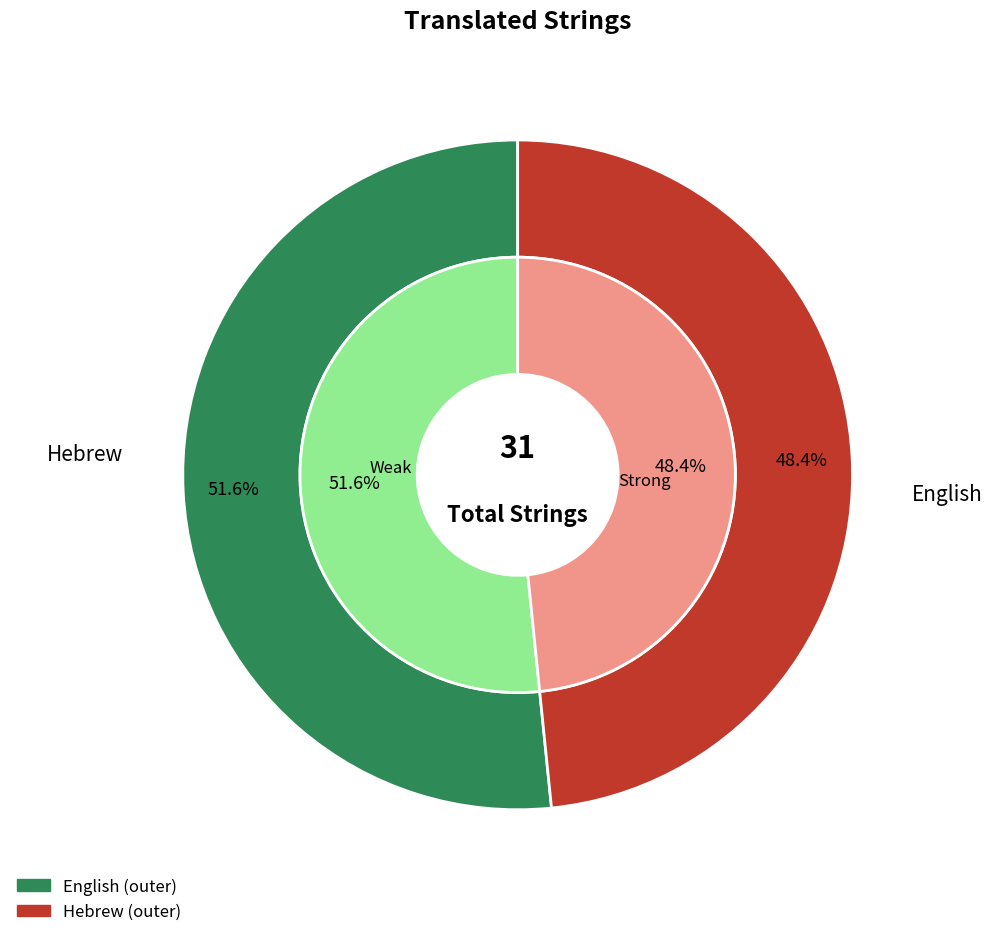

What is the total percentage of English and Hebrew?

100.0%